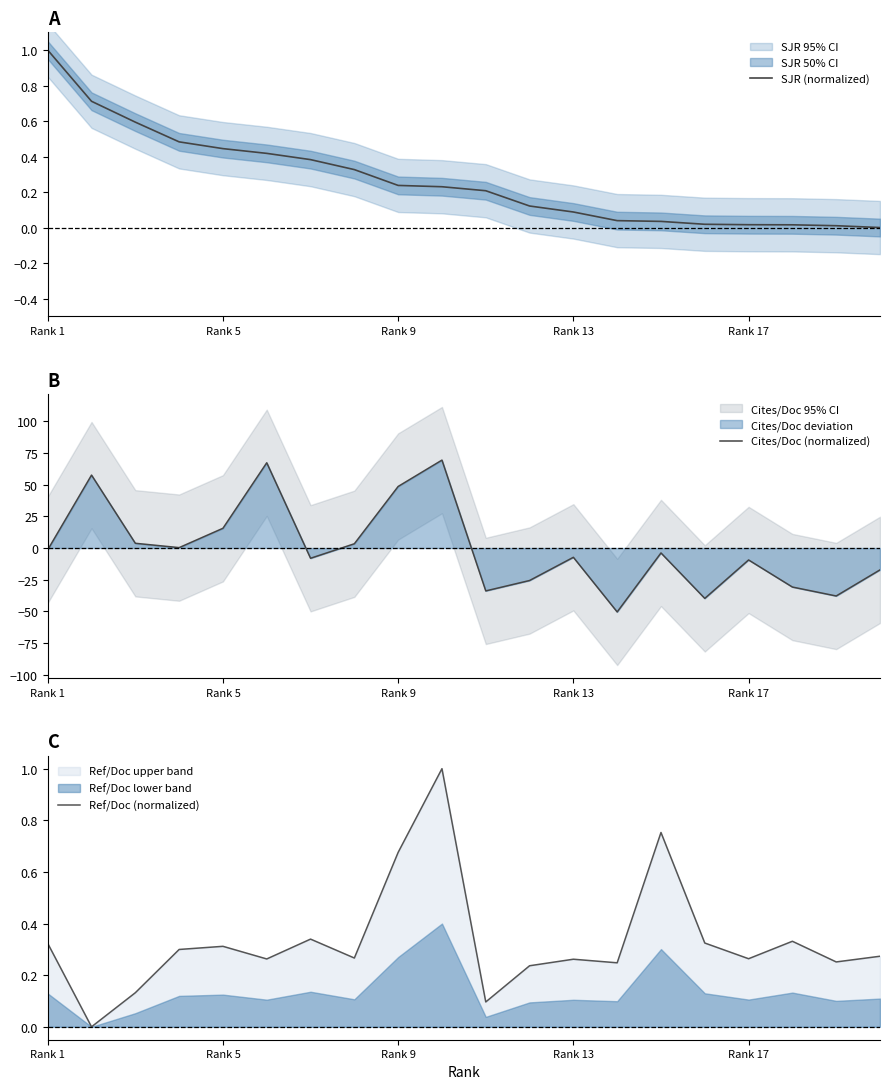

What is the maximum value shown in the chart?

69.5